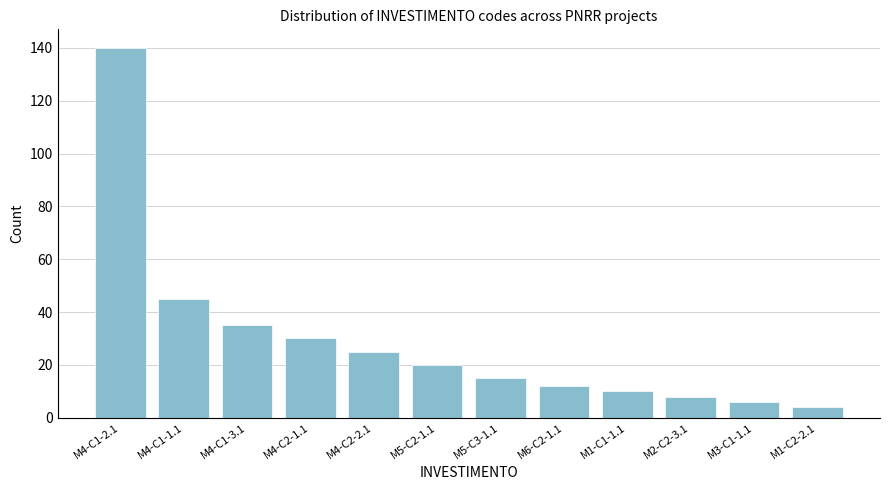

Reading left to right, what are all the values shown in this chart?

M4-C1-2.1=140	M4-C1-1.1=45	M4-C1-3.1=35	M4-C2-1.1=30	M4-C2-2.1=25	M5-C2-1.1=20	M5-C3-1.1=15	M6-C2-1.1=12	M1-C1-1.1=10	M2-C2-3.1=8	M3-C1-1.1=6	M1-C2-2.1=4